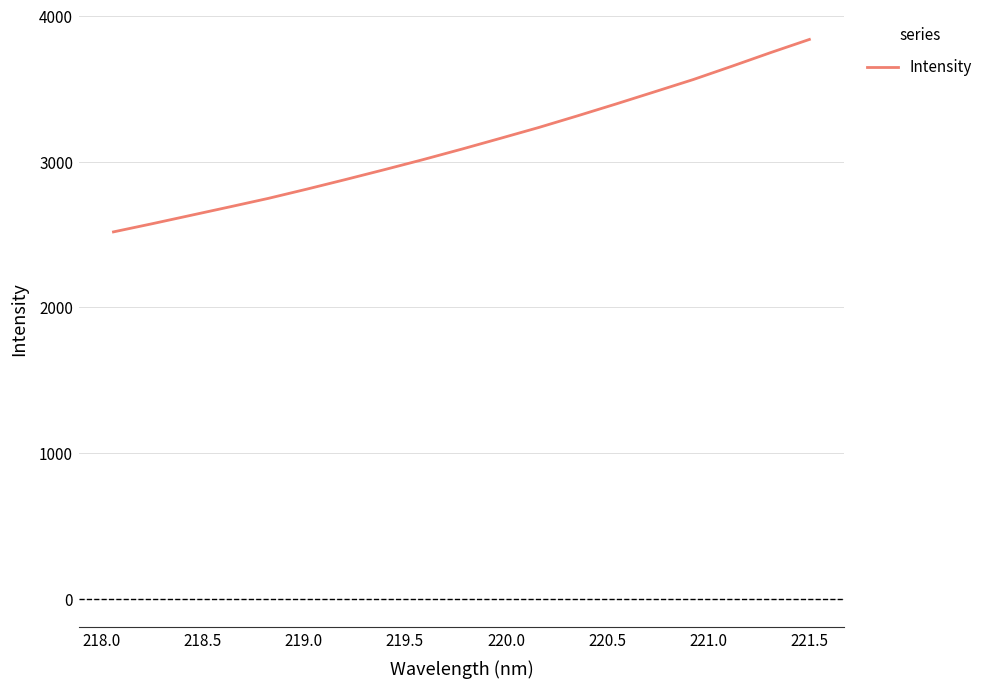

Is this an area chart (filled region under the line)?

No